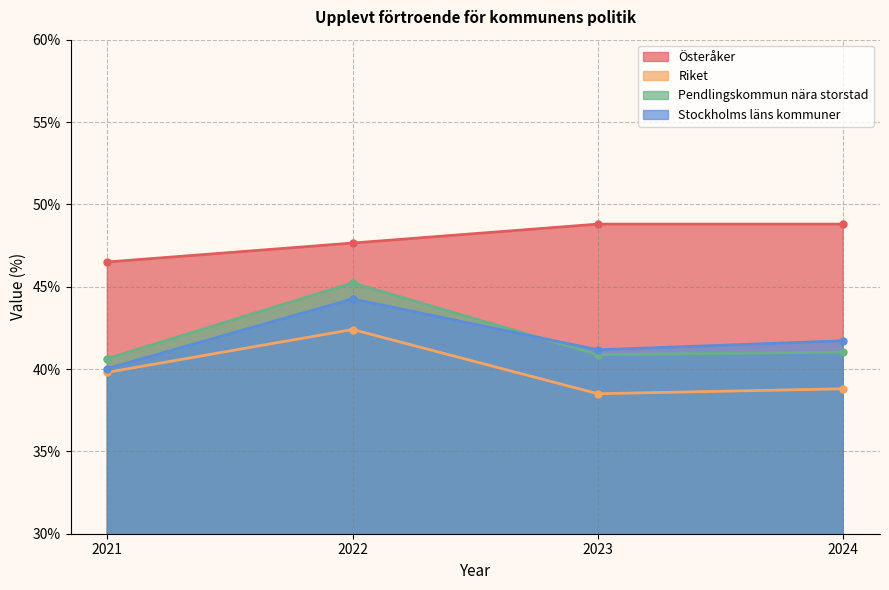

True or false: Stockholms läns kommuner and Pendlingskommun nära storstad cross at least once.

True